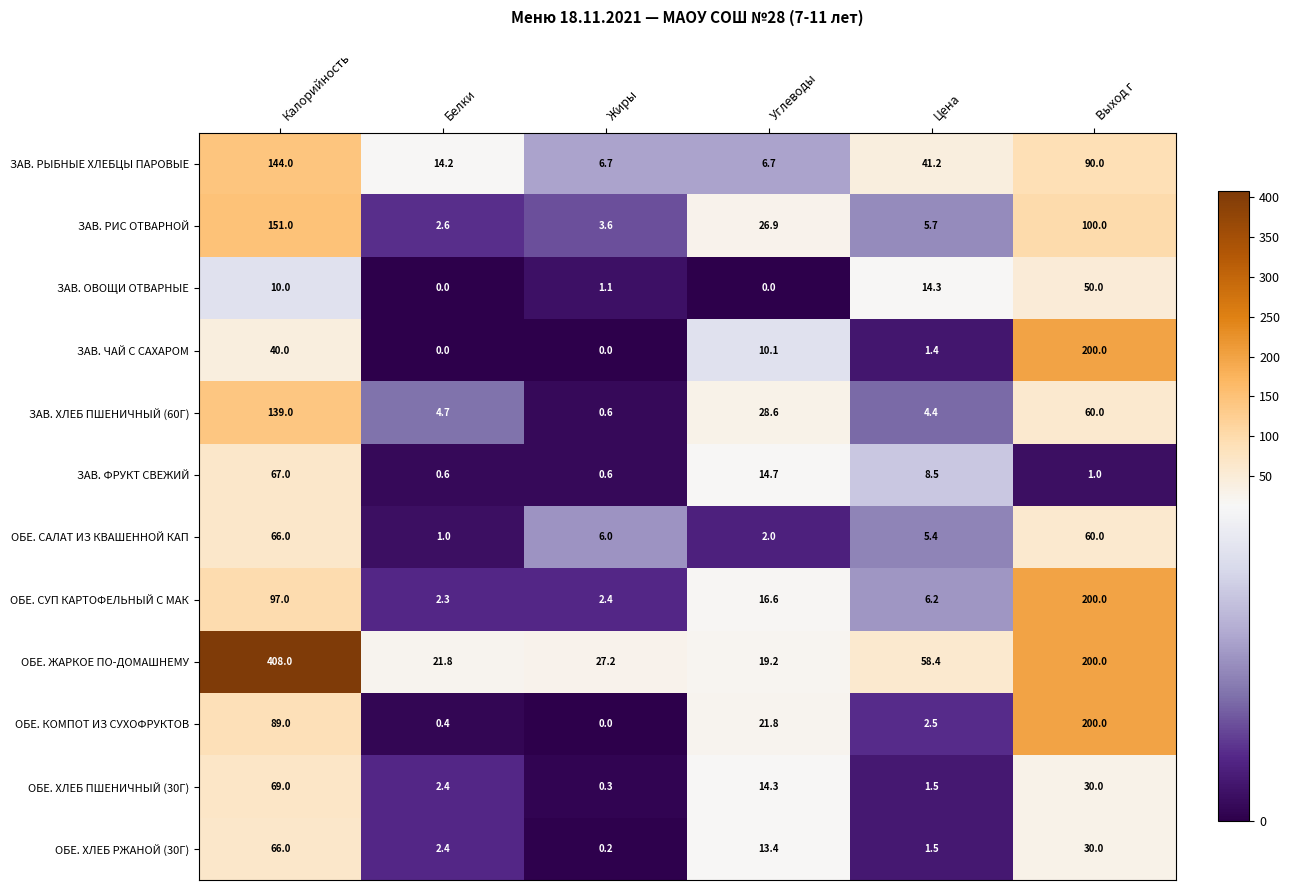

Which series has the largest range (max minus min)?

ОБЕ. ЖАРКОЕ ПО-ДОМАШНЕМУ